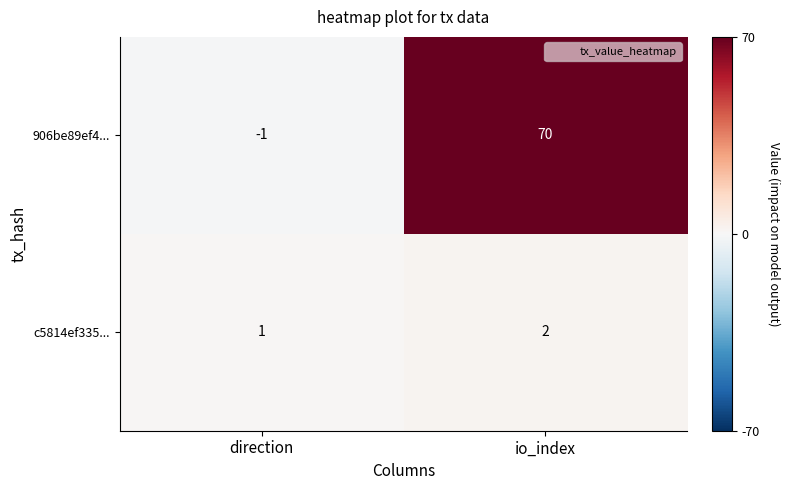

True or false: c5814ef335... has a value of 1 at direction.

True